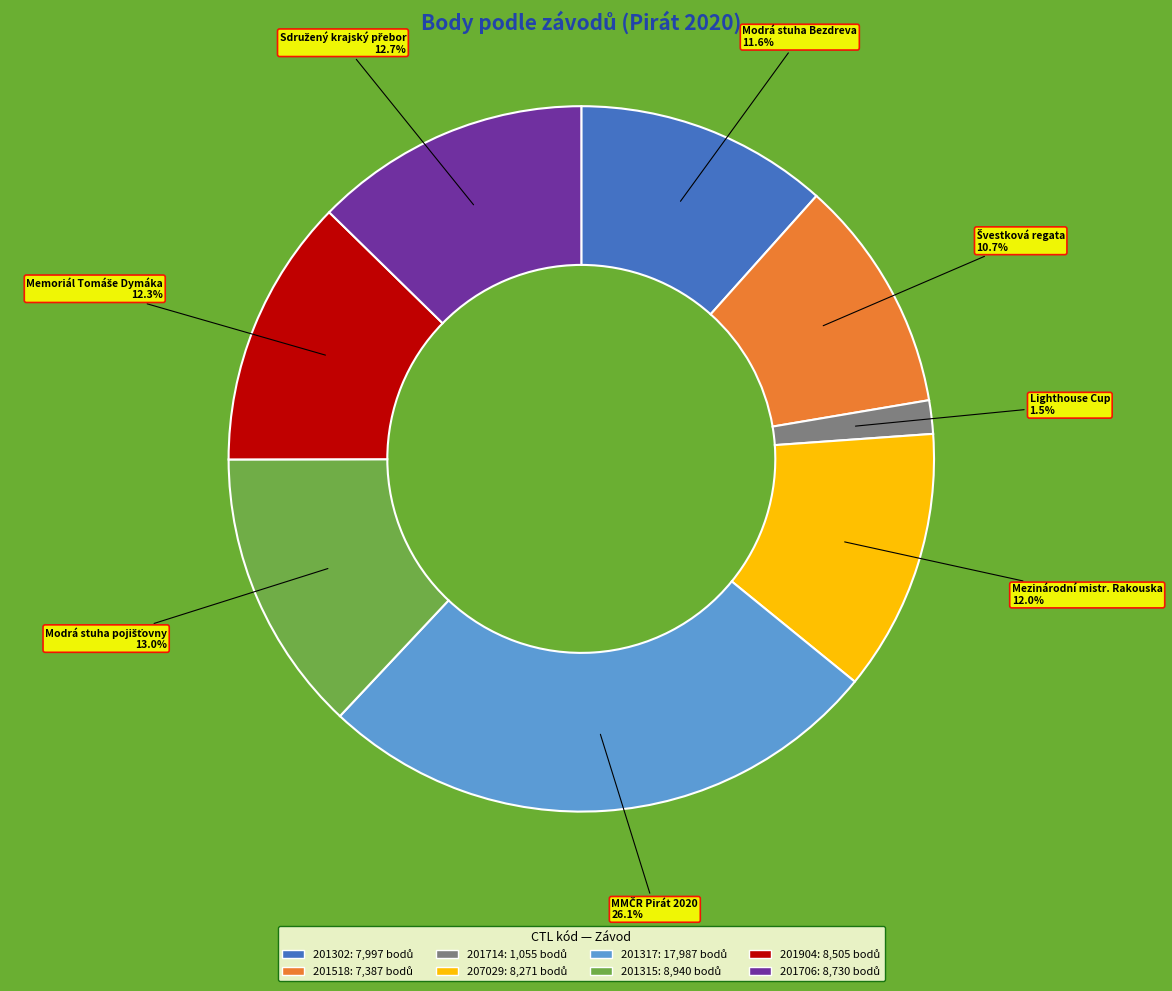

Does 201714 represent more than half of the total?

No